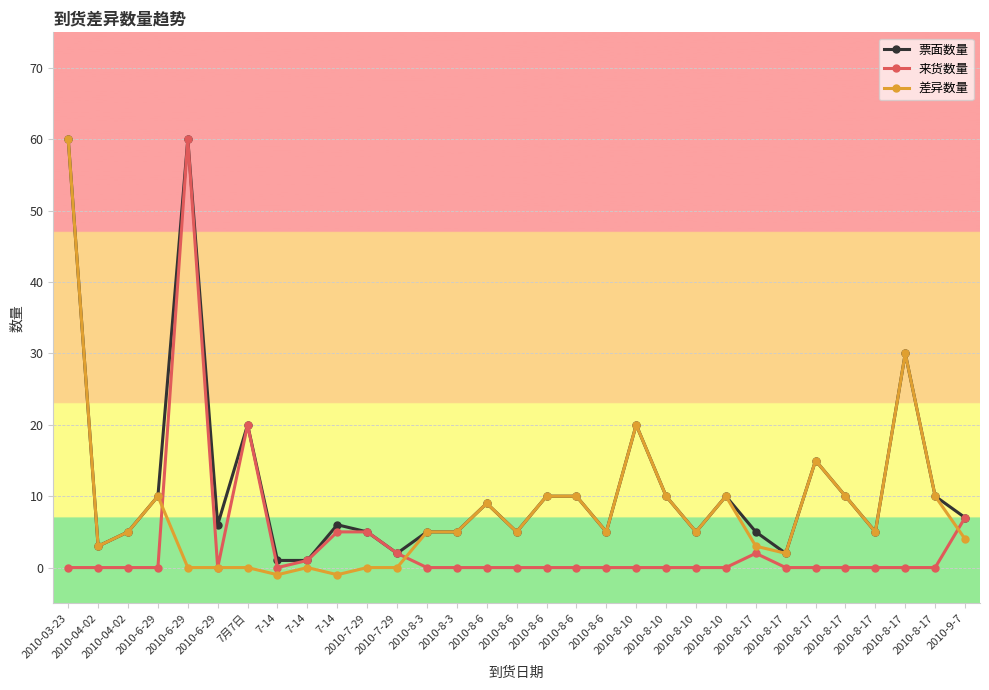

Is this an area chart (filled region under the line)?

No